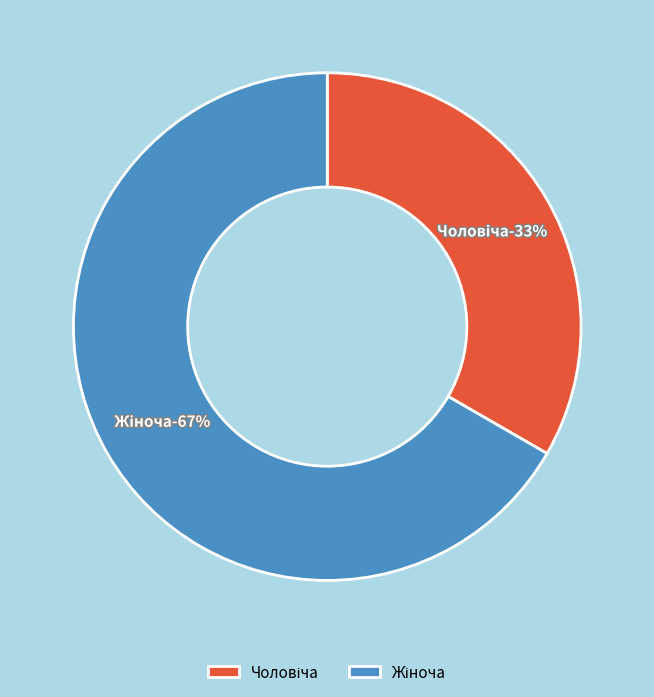

How much of the chart is everything except Чоловіча?

66.7%